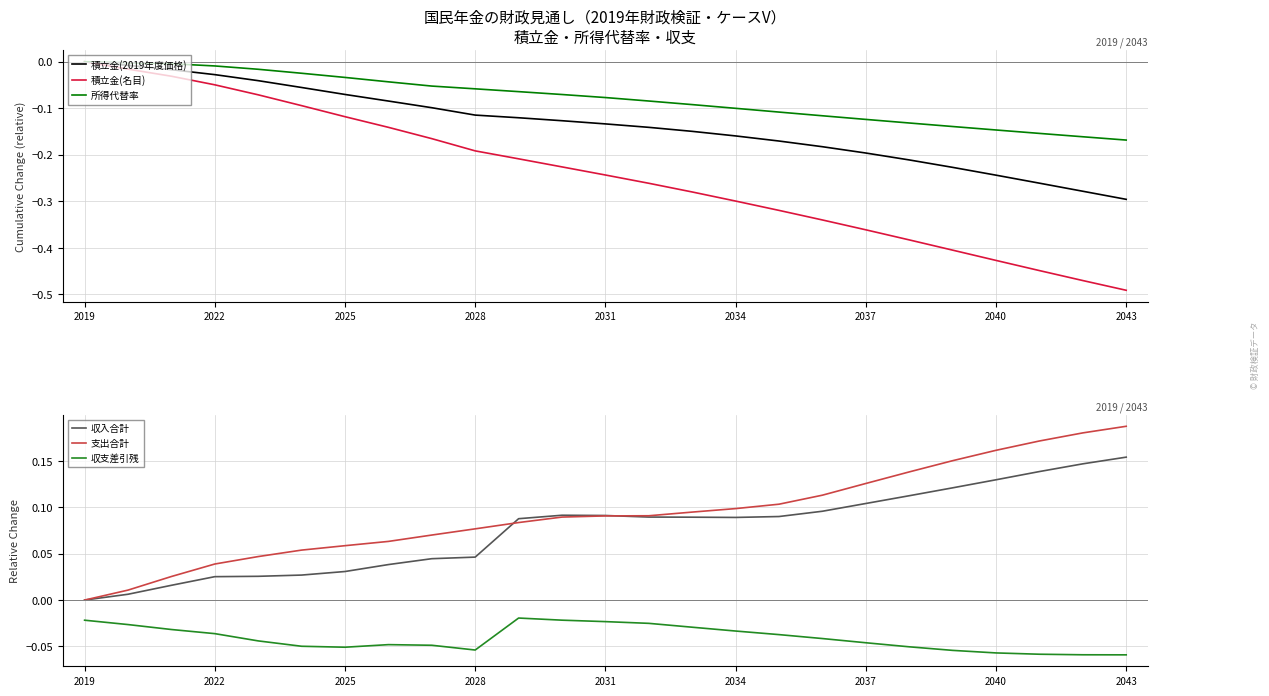

Which category has the highest value in the 収入合計 series?

2043